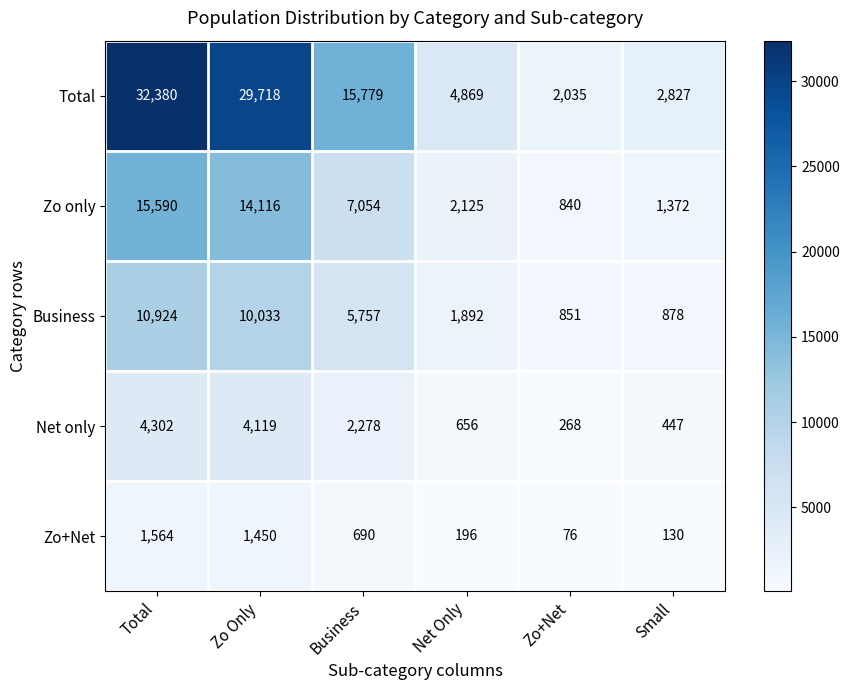

What is the difference between the maximum and minimum values in the Zo only series?

14750